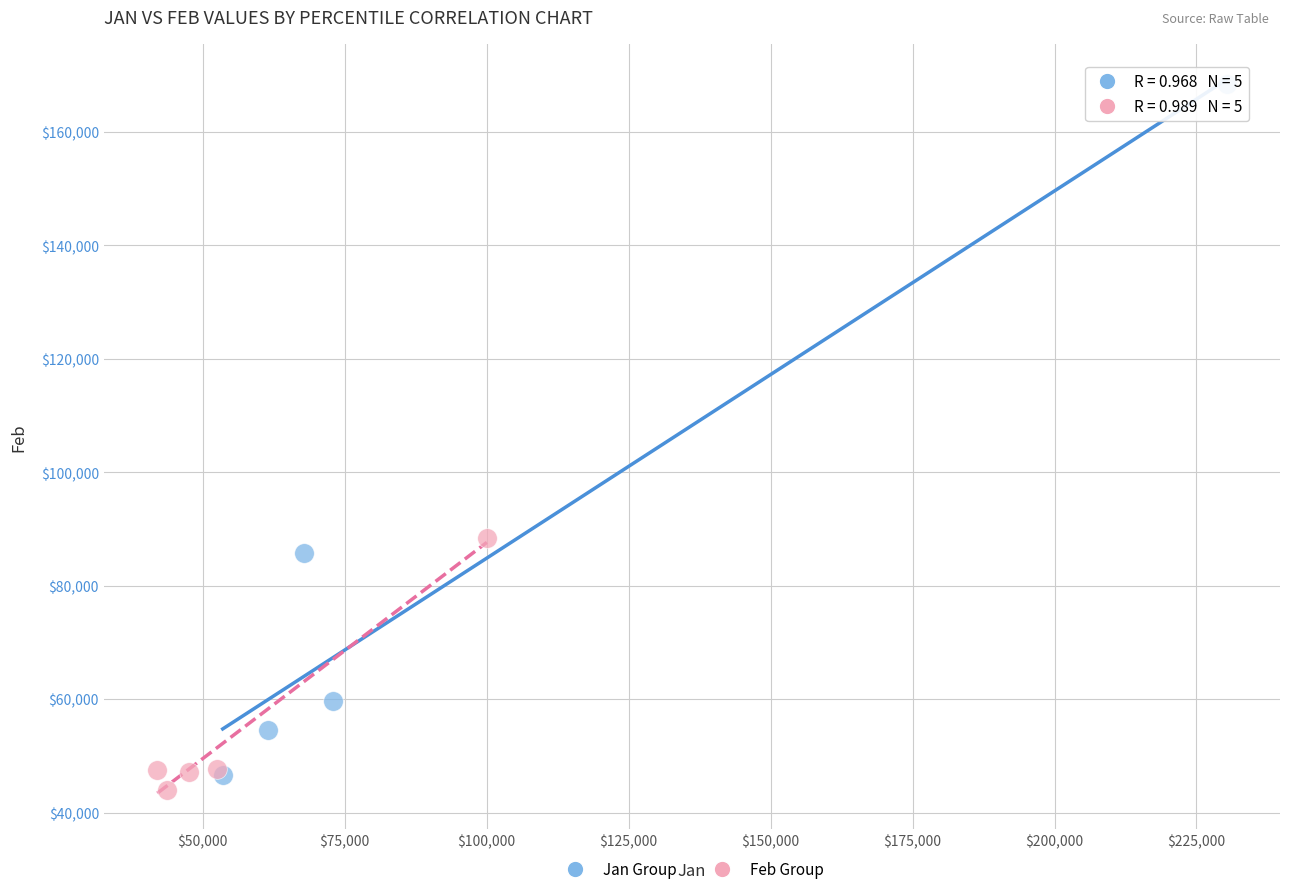

Which series has the widest spread of Y values?

Jan Group